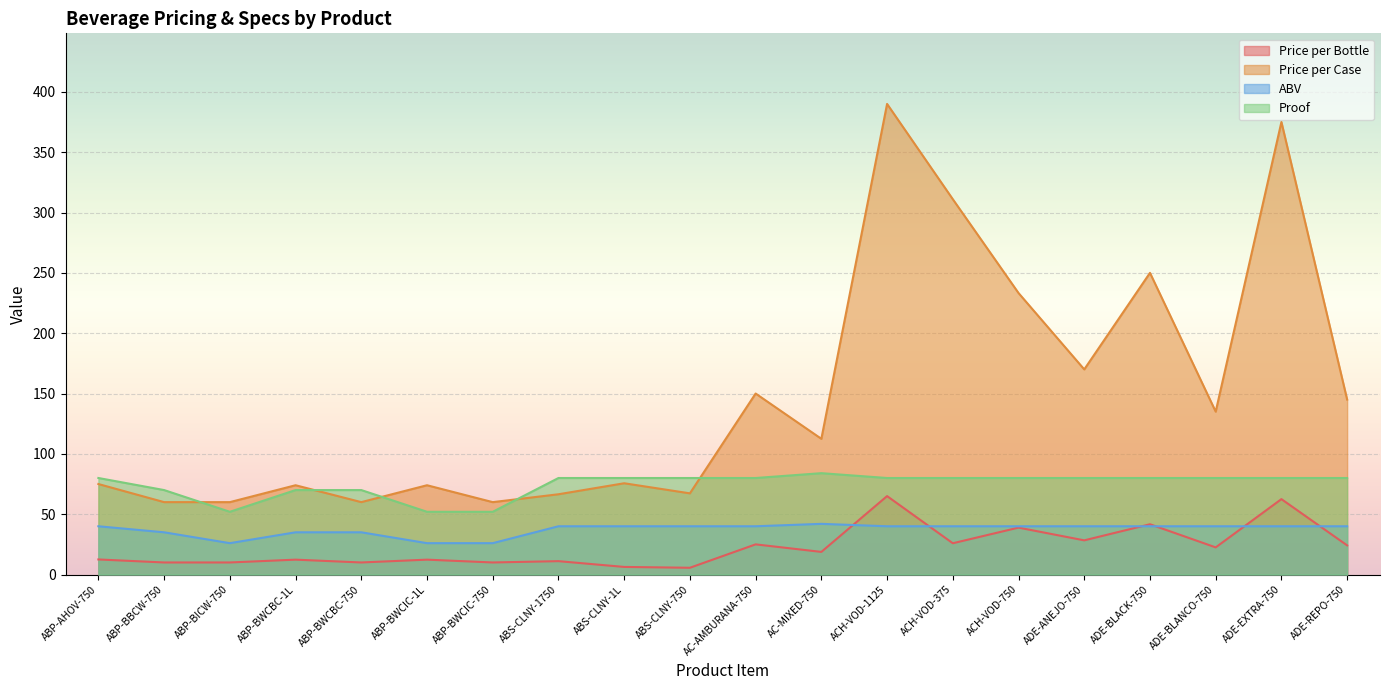

Rank the series at ABP-BWCIC-750 from lowest to highest value.

Price per Bottle, ABV, Proof, Price per Case